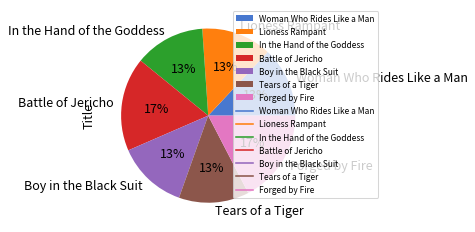

Is the sum of Boy in the Black Suit and Forged by Fire greater than half?

No